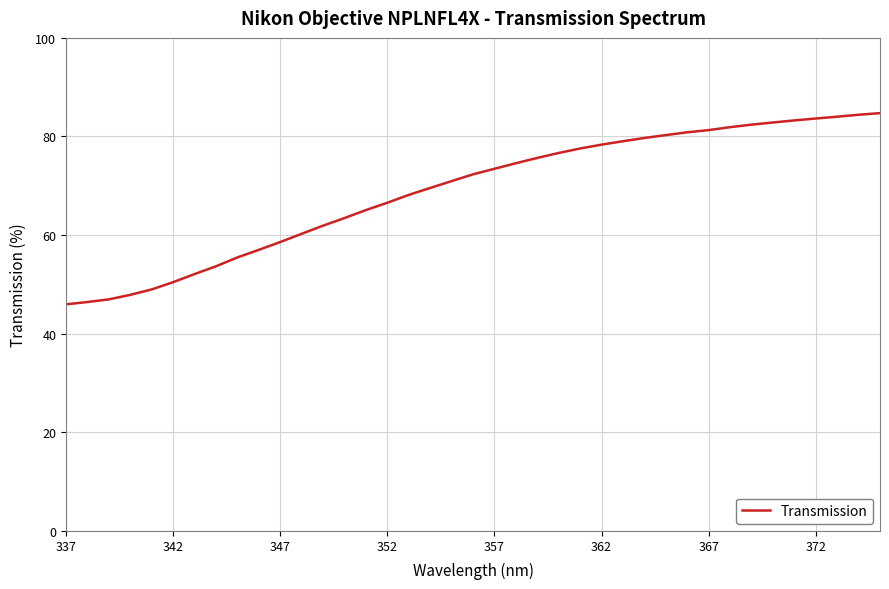

What is the difference between the second highest and second lowest values?

38.0